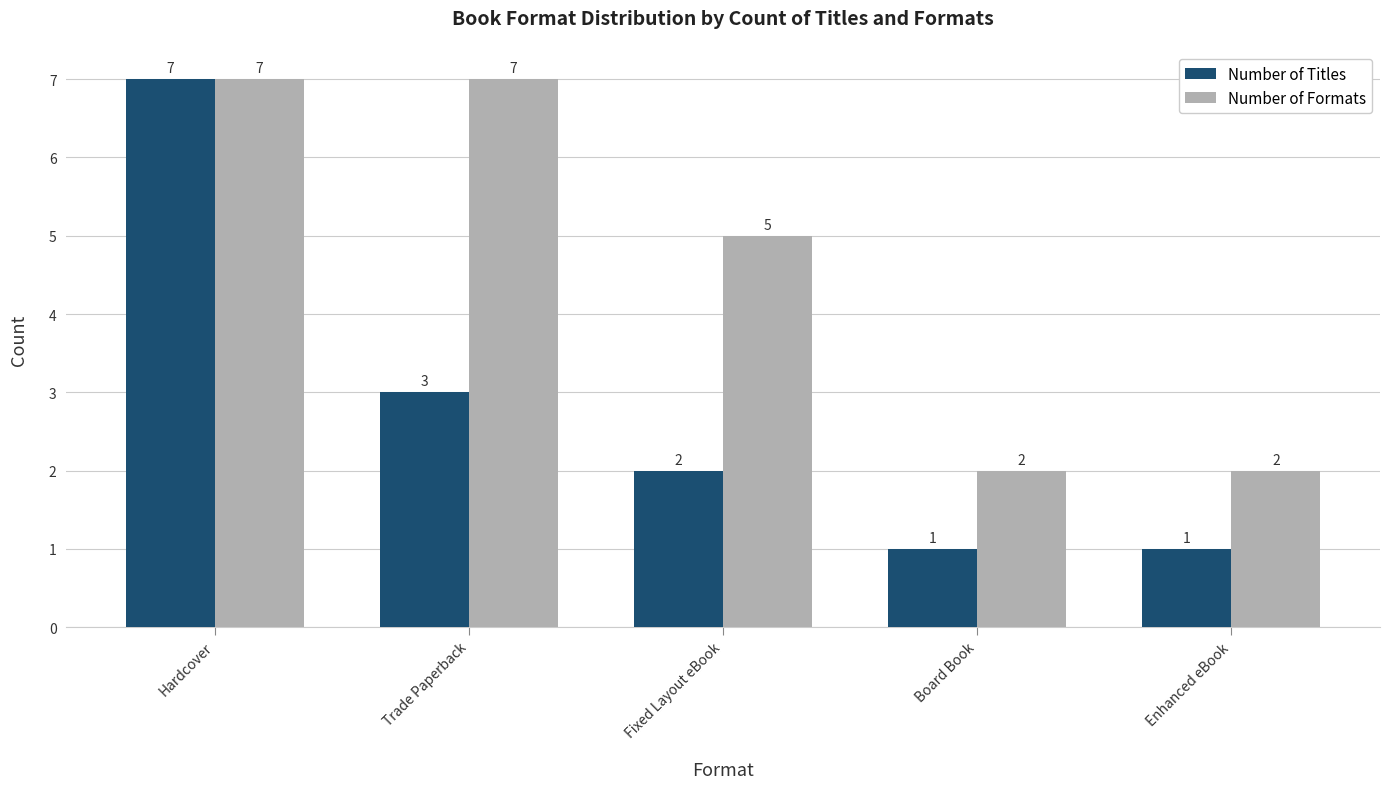

What are all the series names shown in the legend?

Number of Titles, Number of Formats